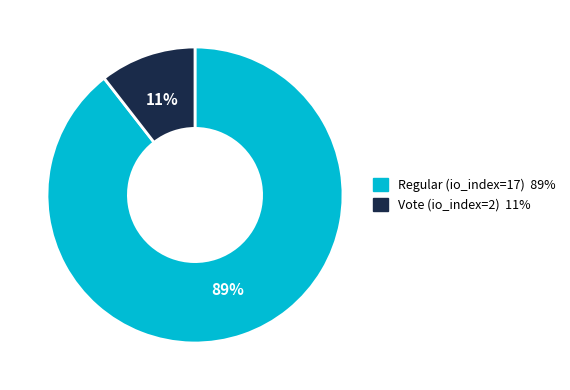

Do Regular (io_index=17) and Vote (io_index=2) together represent more than half of the pie?

Yes